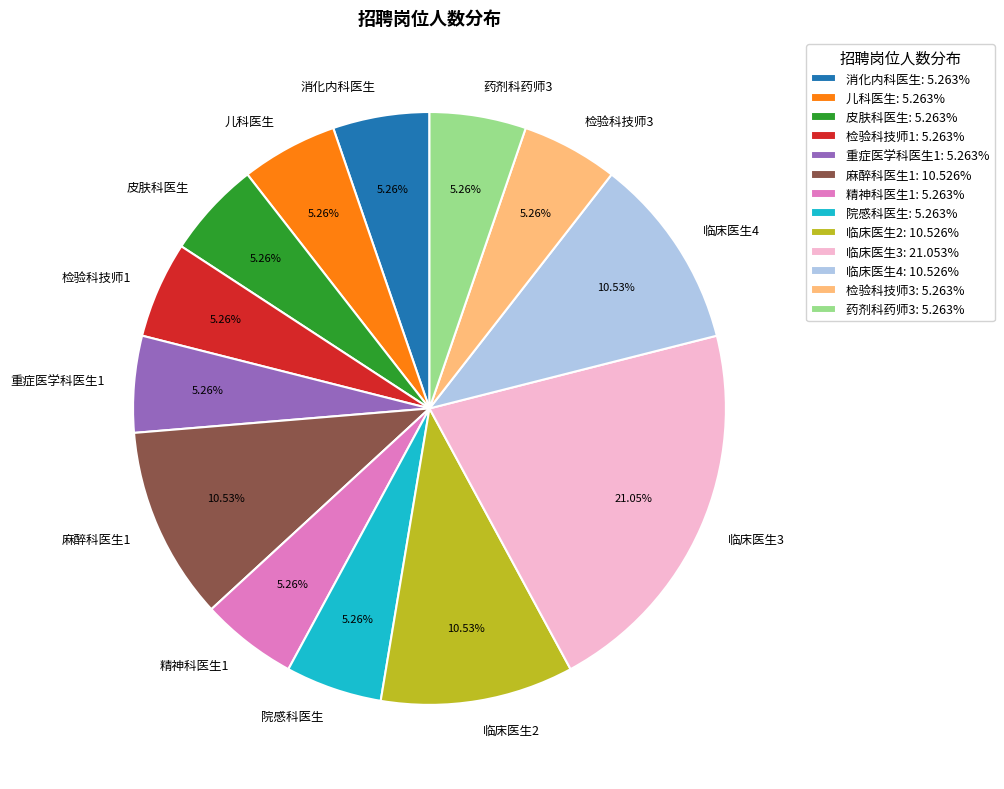

Approximately how many times larger is the value at 药剂科药师3 compared to 消化内科医生?

1.0